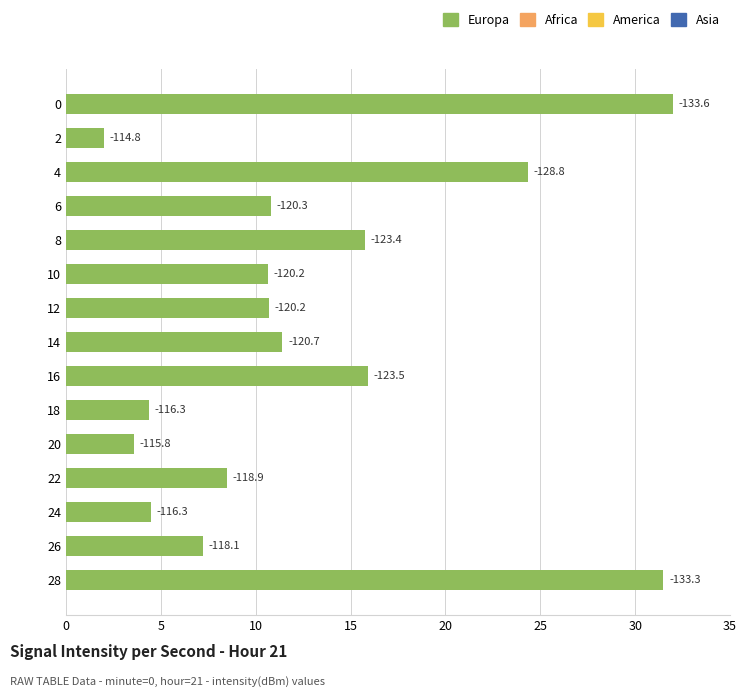

Are the bars horizontal?

Yes